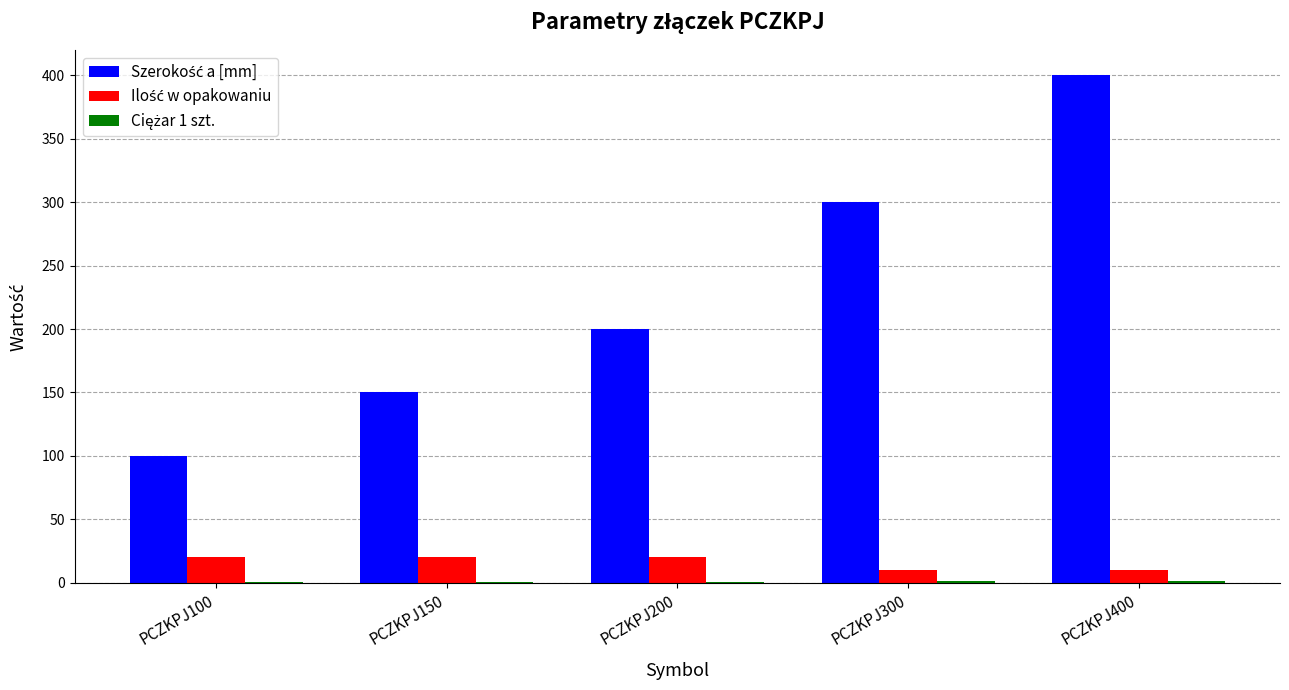

What is the maximum value shown in the chart?

400.0